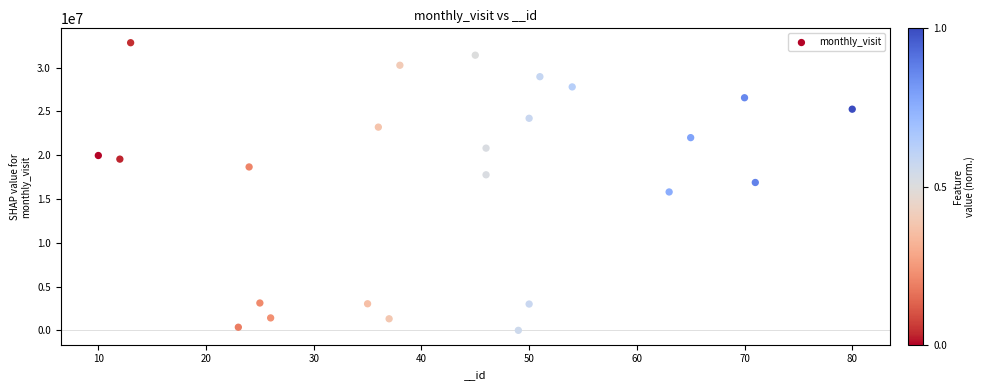

What is the range of Y values (max minus min)?

32839985